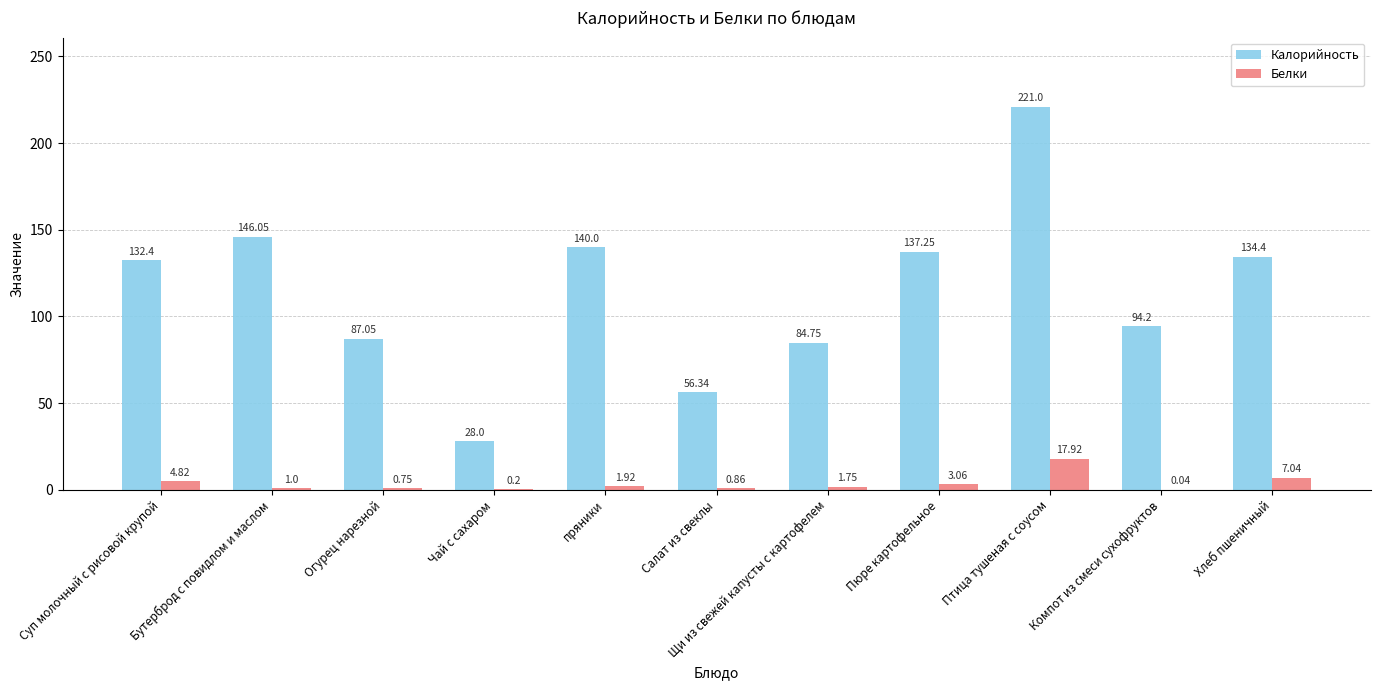

The Калорийность series shows 176.9 at Хлеб пшеничный. True or false?

False